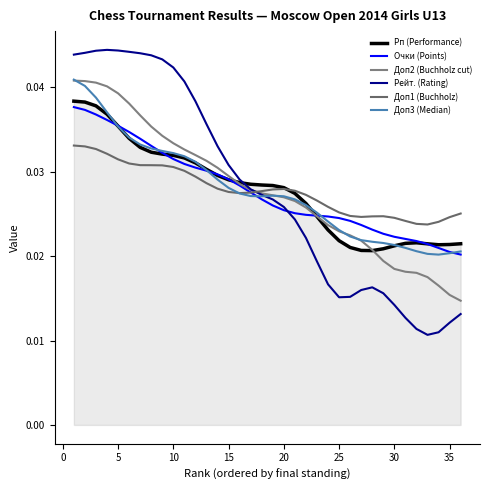

What is the sum of all Рейт. (Rating) values?

1.0